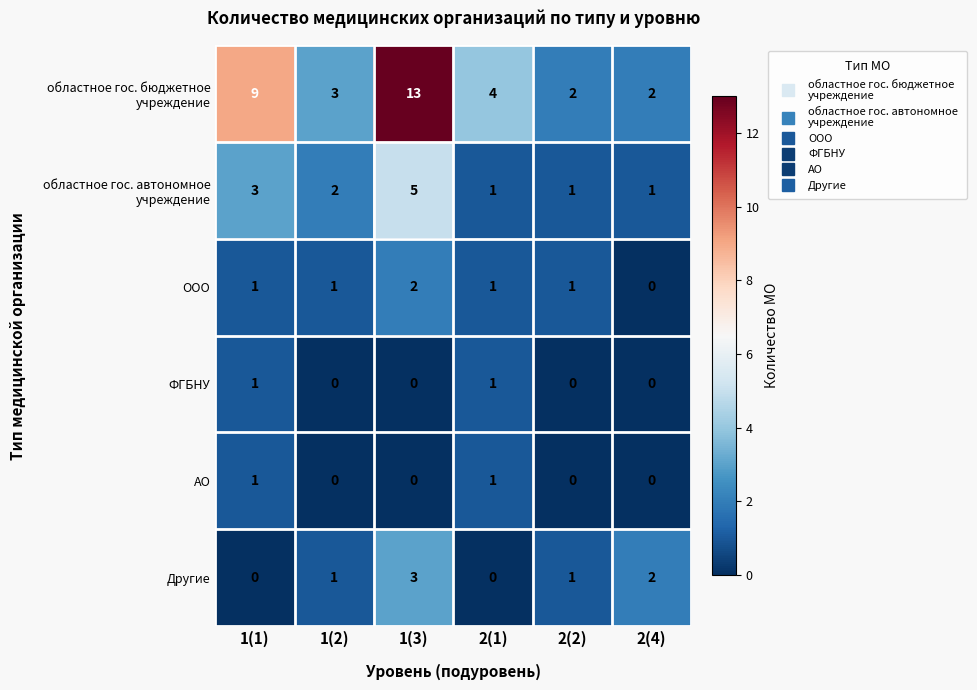

What is the sum of all Другие values?

7